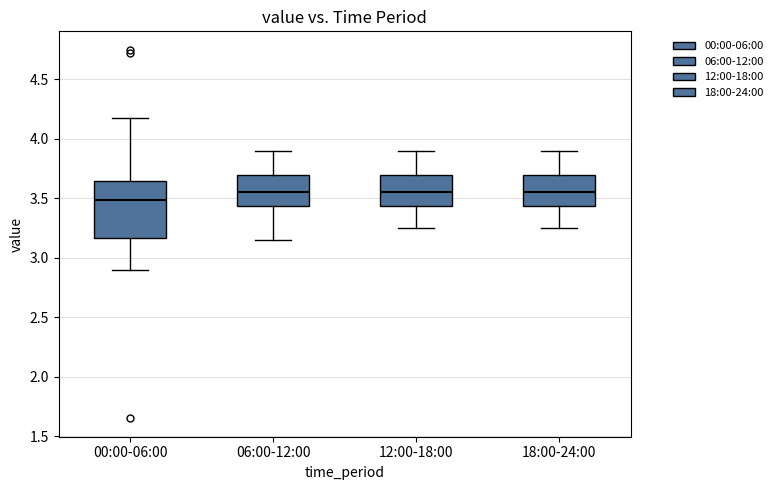

Which box's median line is the lowest?

00:00-06:00